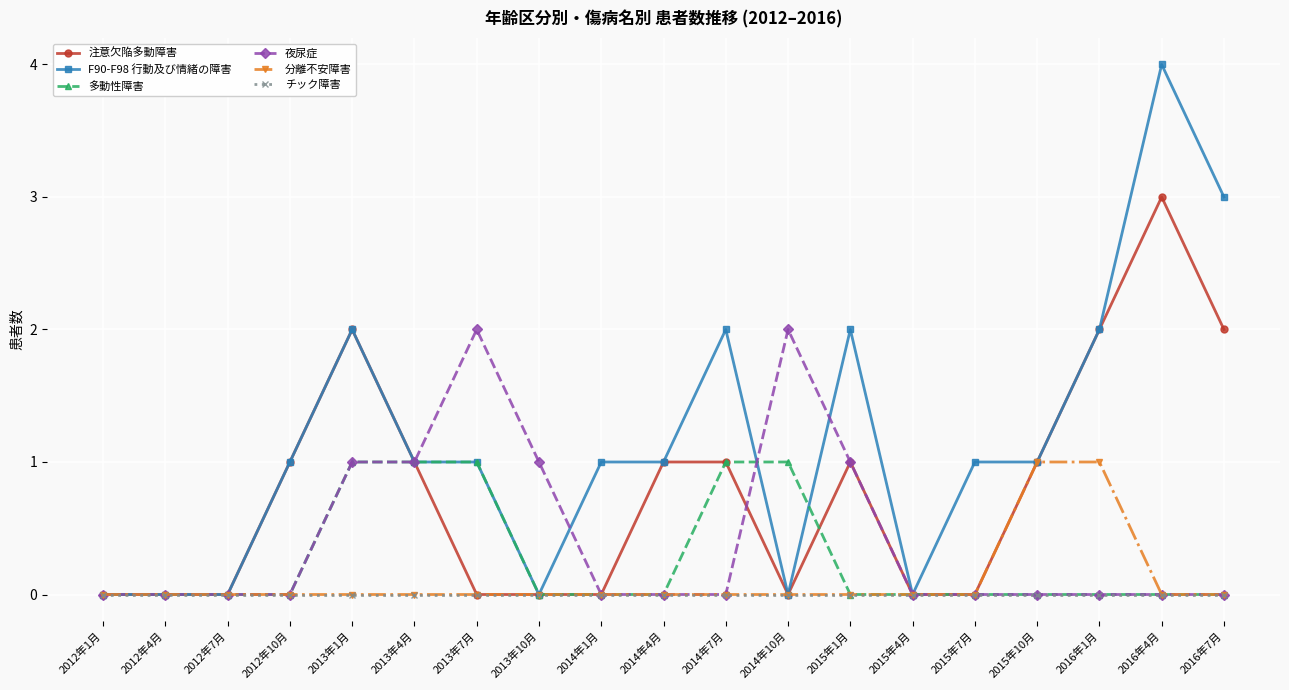

What is the label of the 17th point from the right?

2012年7月